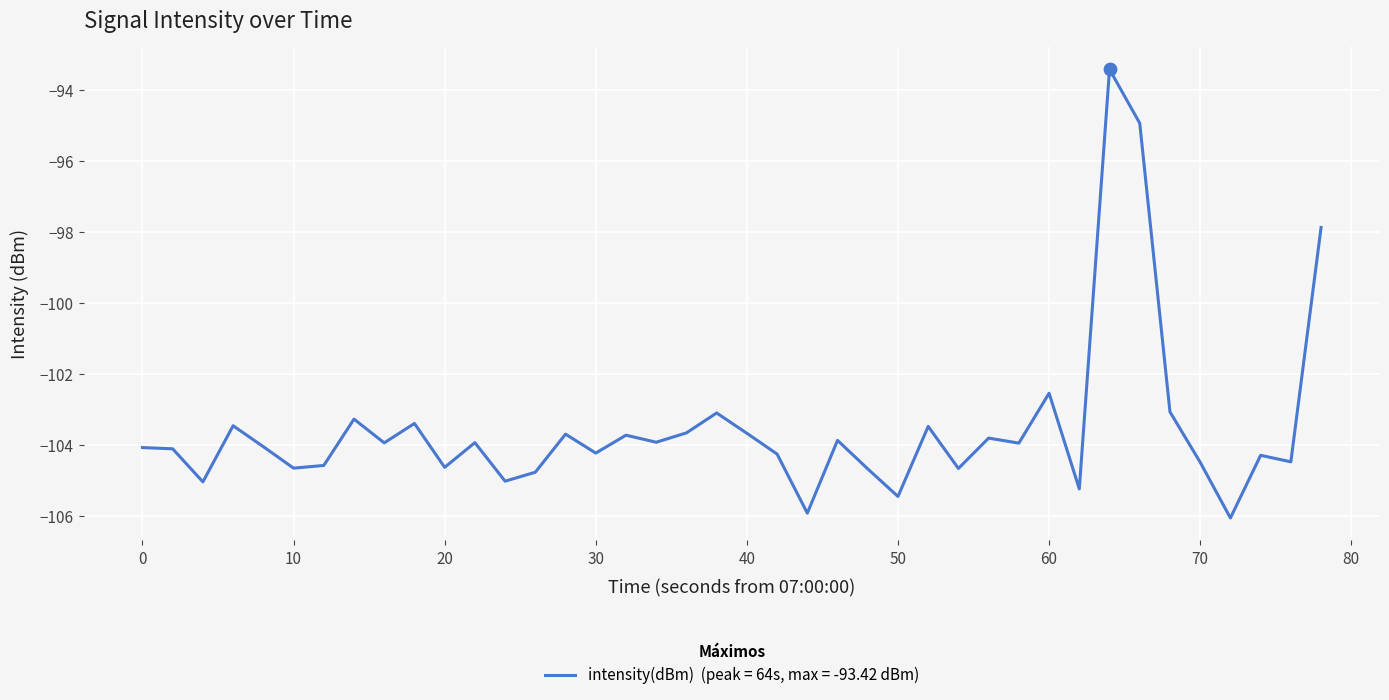

What is the difference between the maximum and minimum values?

12.6